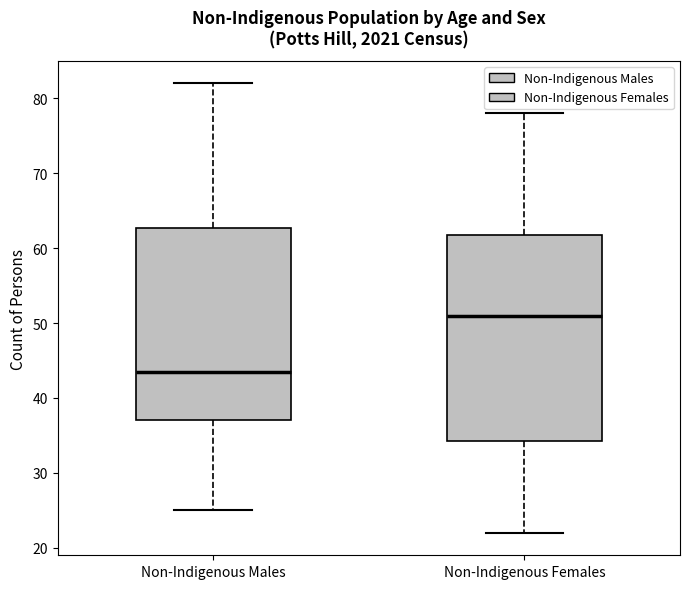

Where is the lower edge of the box for Non-Indigenous Males on the y-axis? The values are not printed on the chart, so give them approximately, as read against the axis.

37